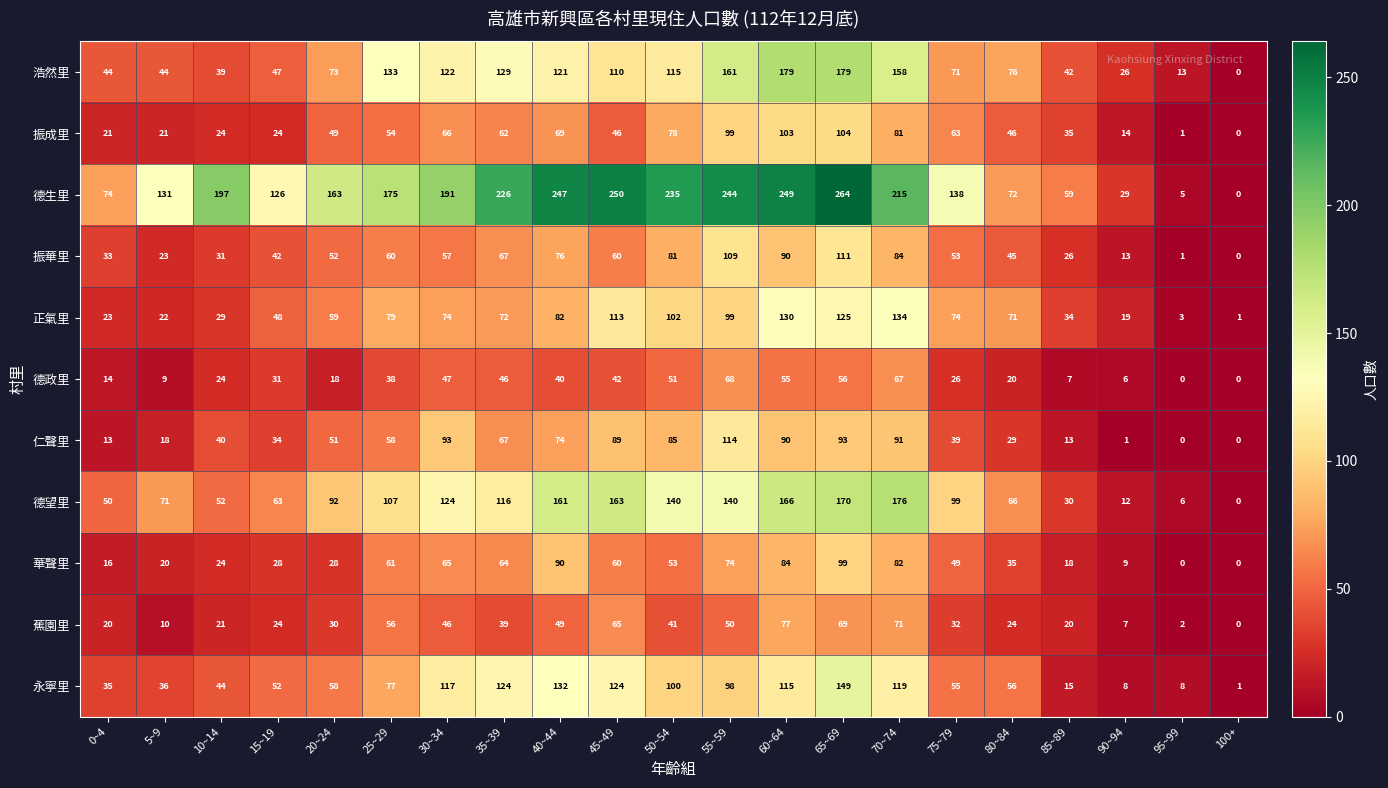

What is the difference between the 仁聲里 values at 85~89 and 15~19?

21